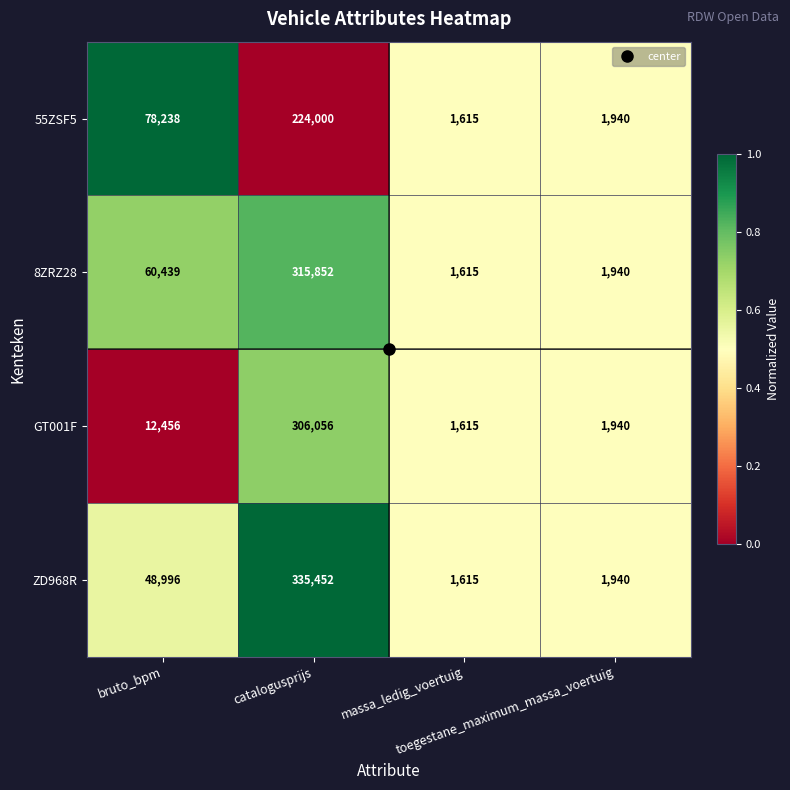

Which series has the largest total across all categories?

ZD968R